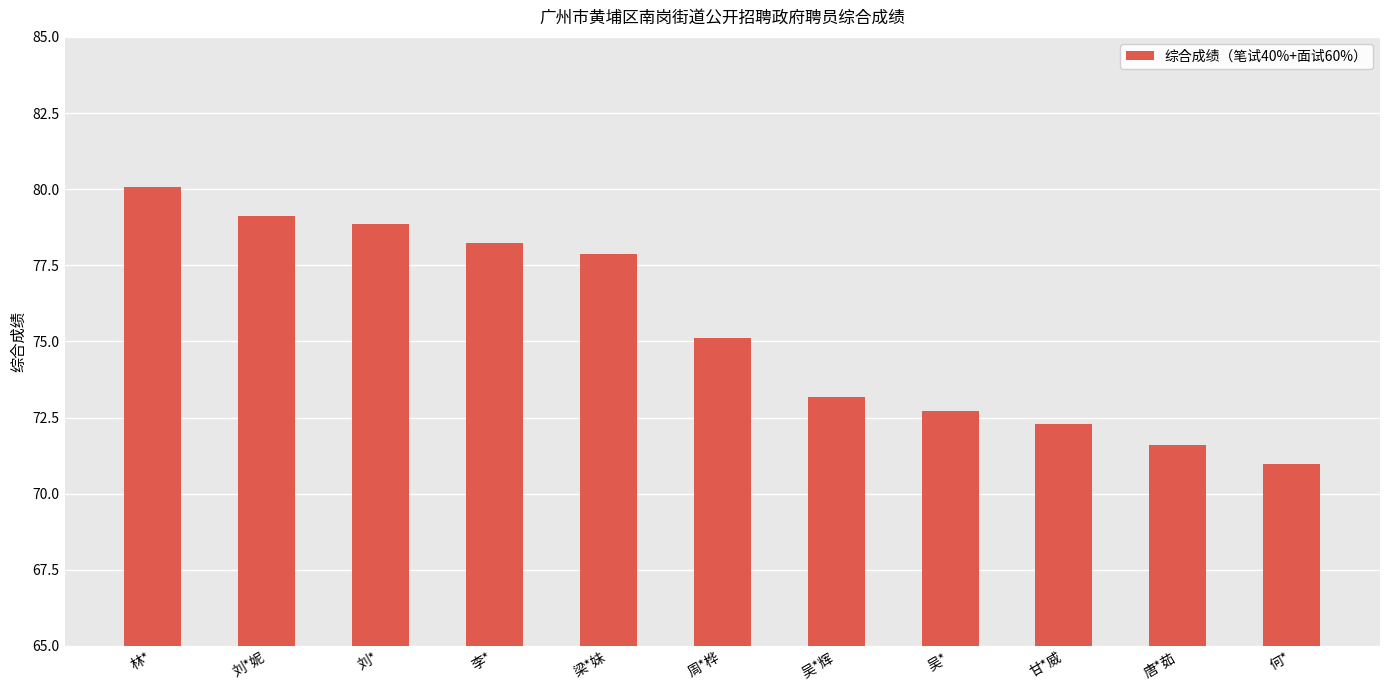

List the labels in order of value, smallest first.

何*, 唐*茹, 甘*威, 吴*, 吴*辉, 周*桦, 梁*妹, 李*, 刘*, 刘*妮, 林*